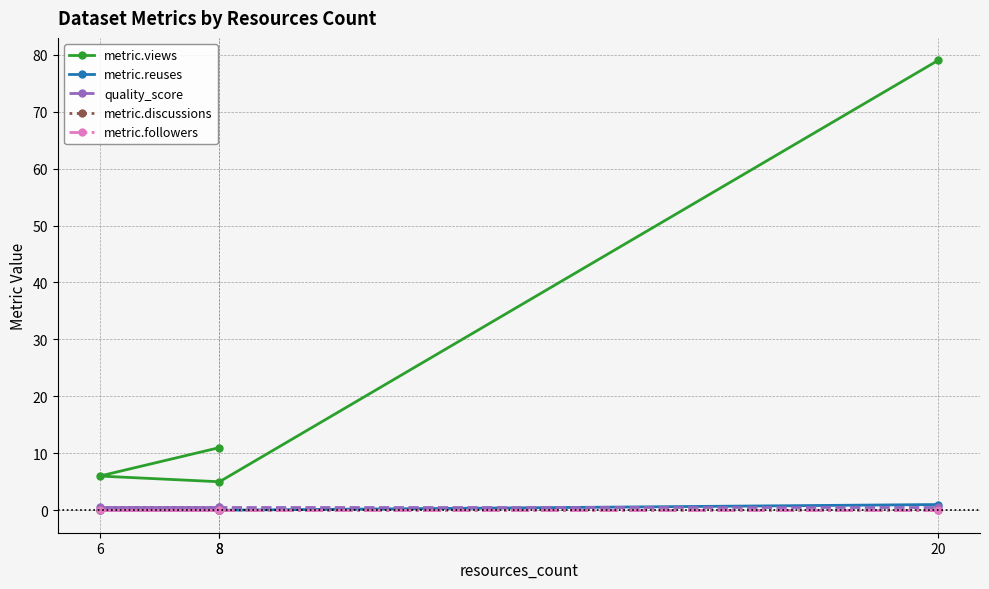

Reading right to left, list all the values displayed in this chart.

metric.views: 79.0	5.0	6.0	11.0
metric.reuses: 1.0	0.0	0.0	0.0
quality_score: 0.6	0.6	0.6	0.6
metric.discussions: 0.0	0.0	0.0	0.0
metric.followers: 0.0	0.0	0.0	0.0